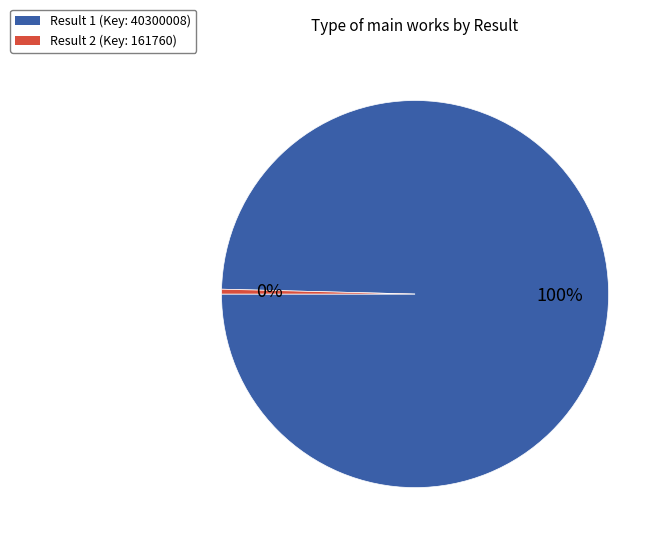

Is there a majority slice in this chart?

Yes